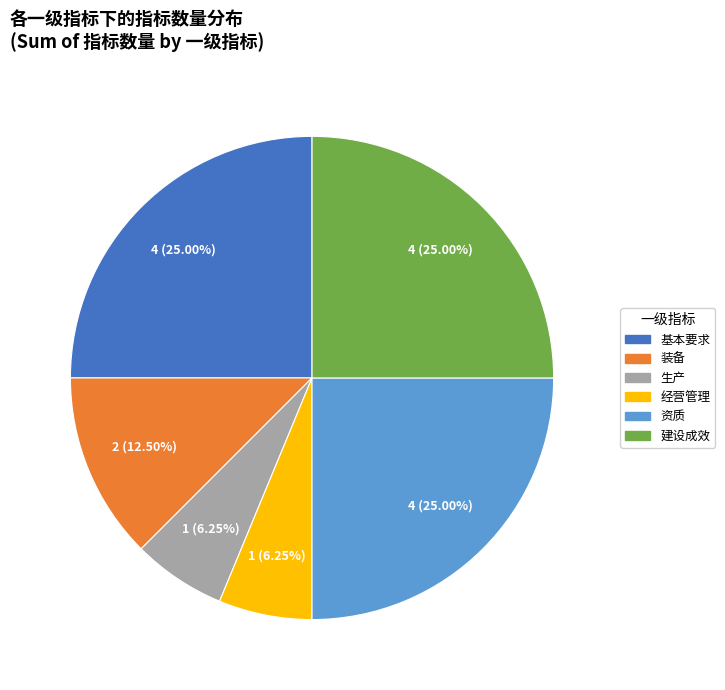

To the nearest percent, what is the difference between the 基本要求 and 生产 slice percentages?

19%